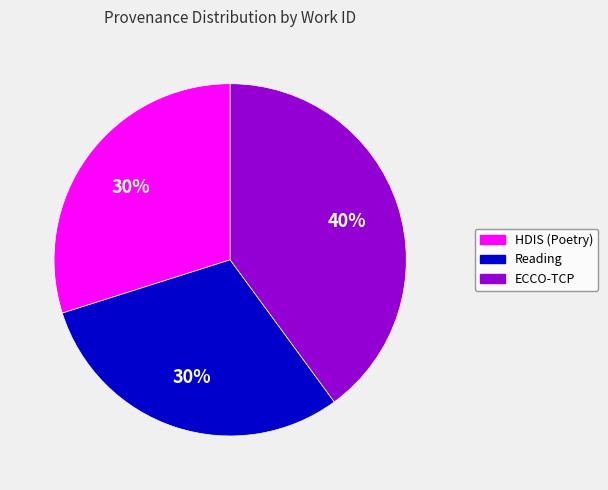

What is the ratio of the value at ECCO-TCP to the value at Reading?

1.3